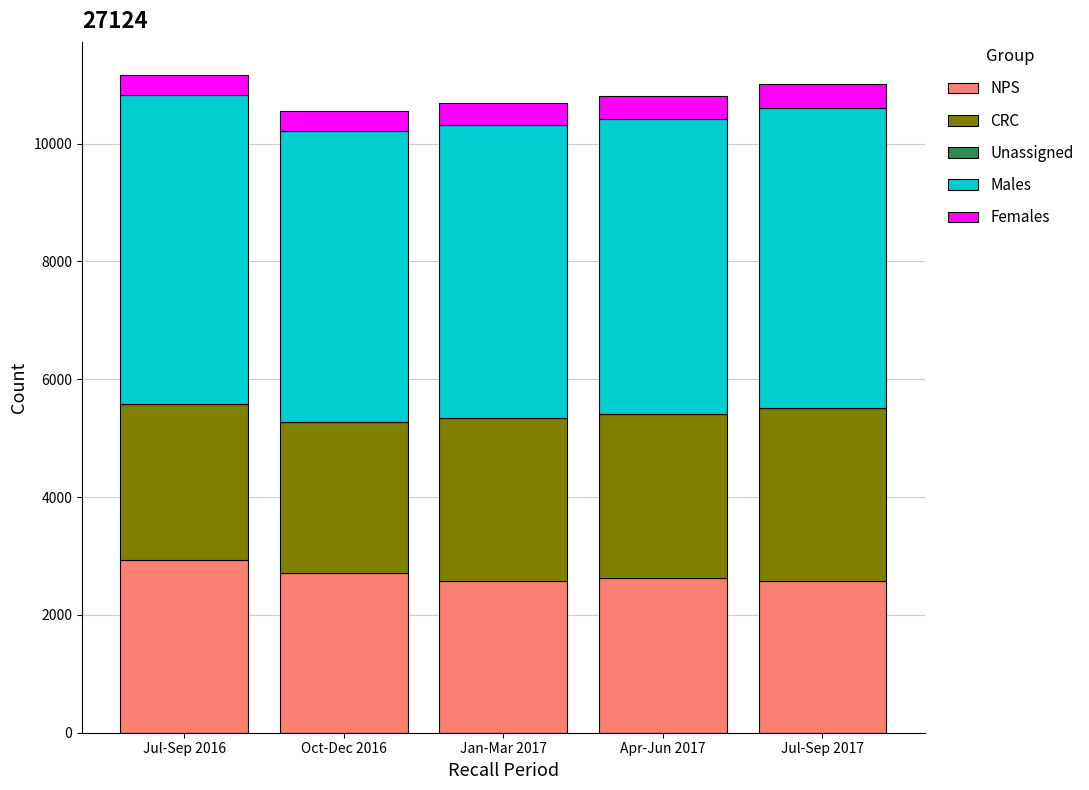

What is the total value across all series at Apr-Jun 2017?

10812